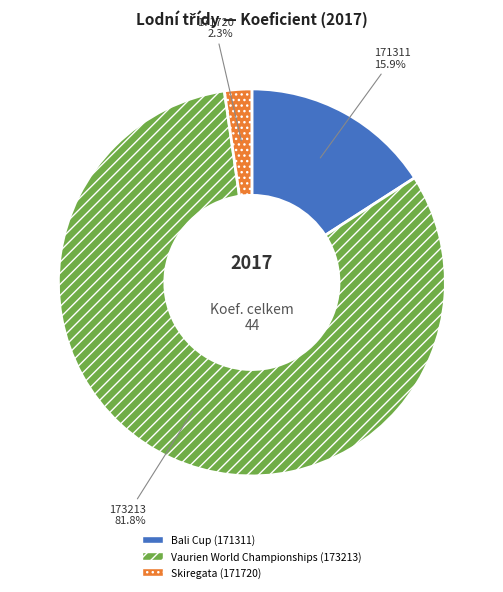

To the nearest percent, what portion does Skiregata (171720) represent?

2%